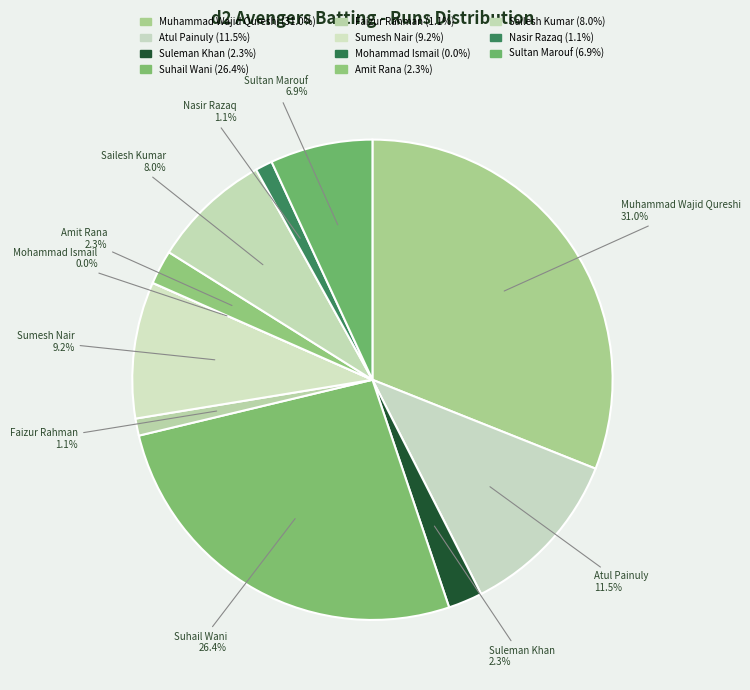

Which slice is the smallest?

Mohammad Ismail